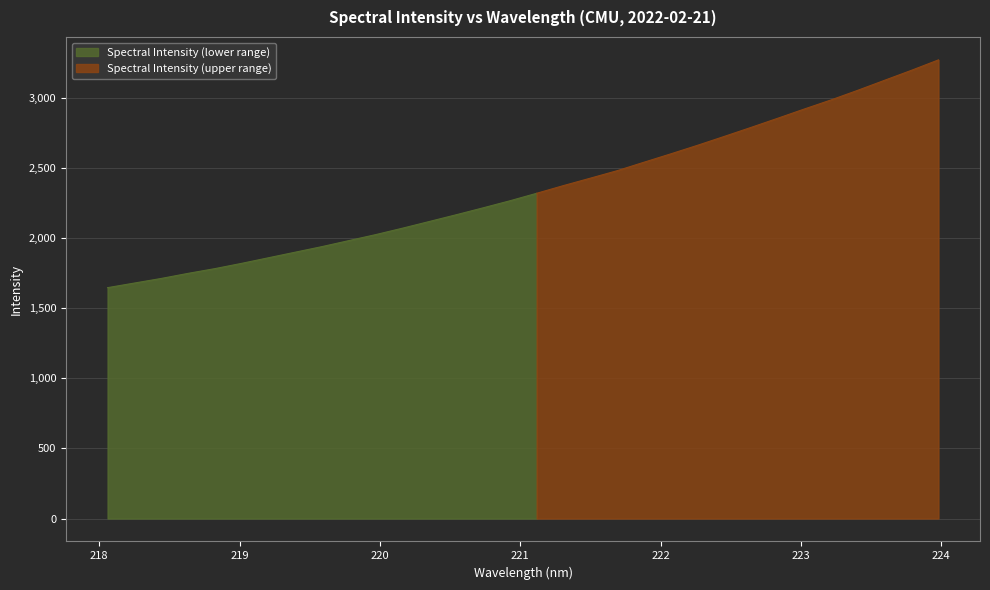

True or false: there are more than 0 points higher than both neighbors.

False